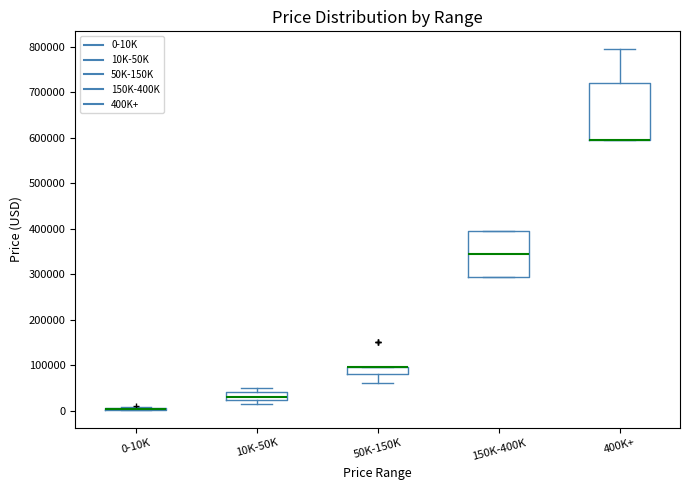

Where is the lower edge of the box for 10K-50K on the y-axis? The values are not printed on the chart, so give them approximately, as read against the axis.

20000